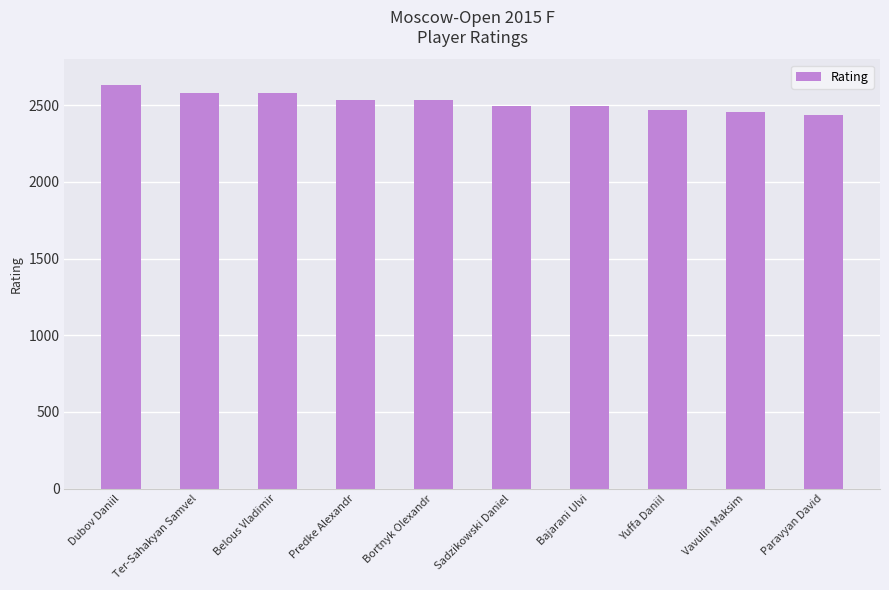

What is the sum of all values?

25206